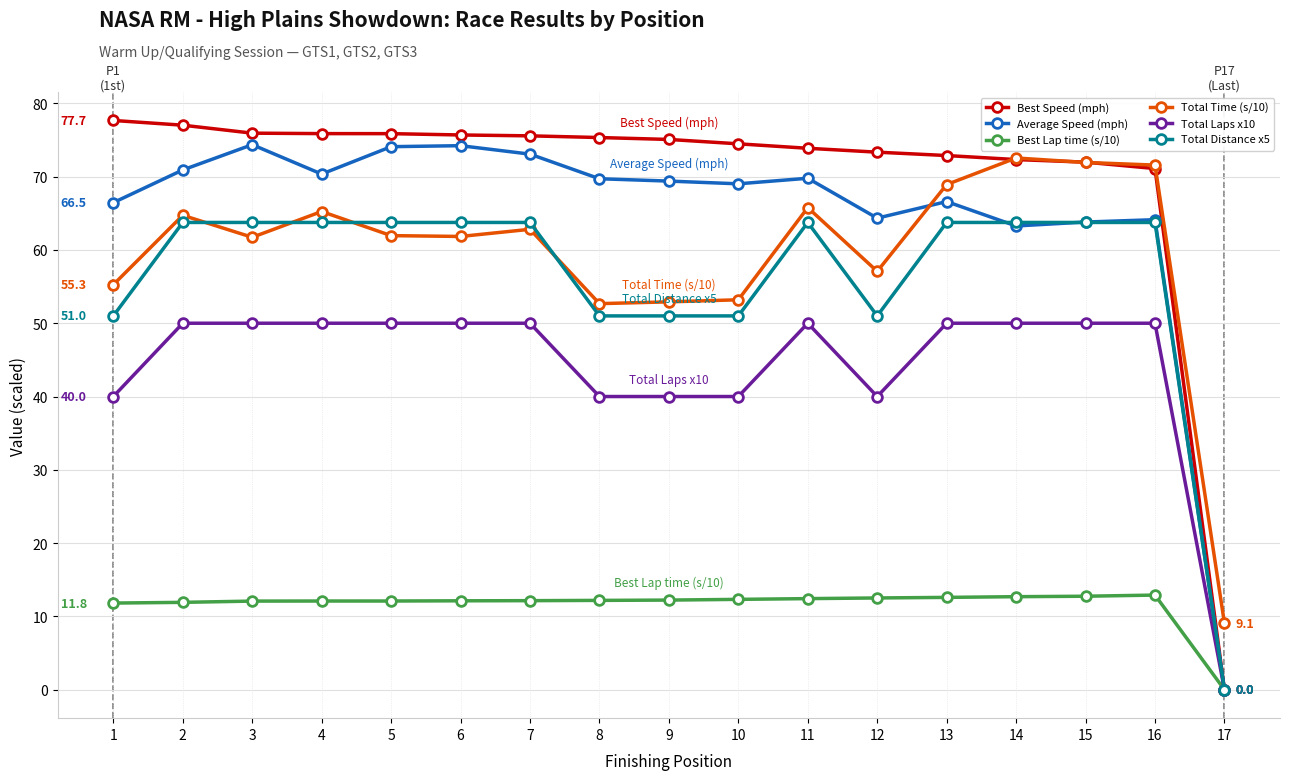

Where do Total Distance x5 and Average Speed (mph) first cross each other?

13 and 14